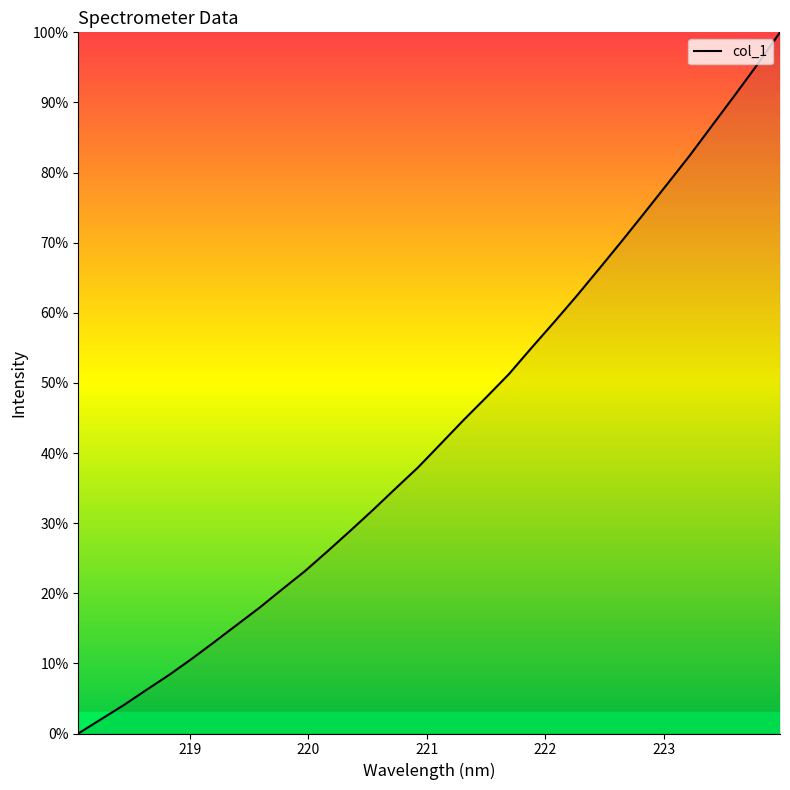

What is the difference between the maximum and minimum values?

100.0